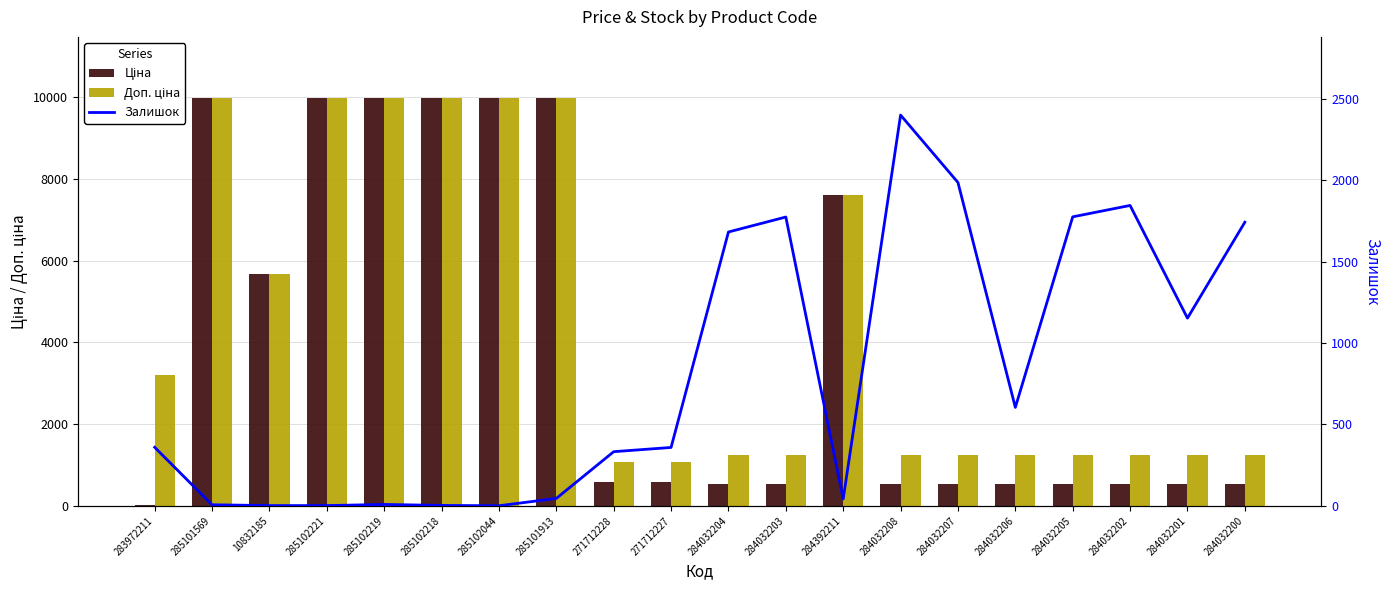

What value does the Доп. ціна series have at 284032208?

1235.4